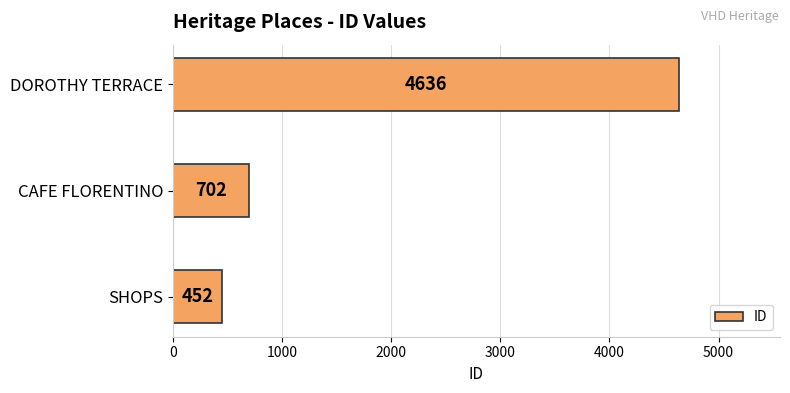

Which has a higher value, CAFE FLORENTINO or DOROTHY TERRACE?

DOROTHY TERRACE